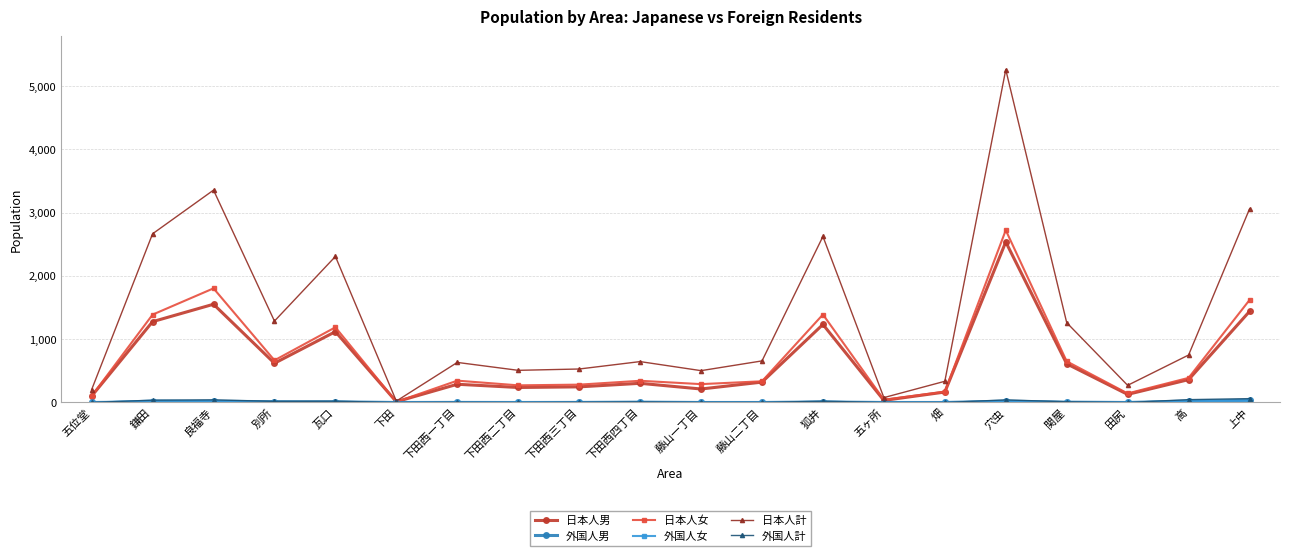

What is the total value across all series at 下田西四丁目?

1310